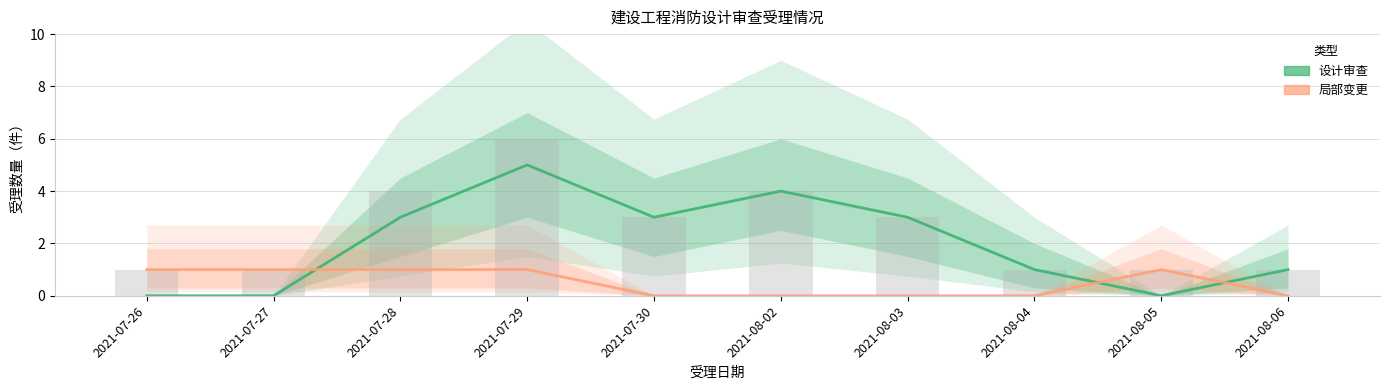

Which series has the largest total across all categories?

设计审查